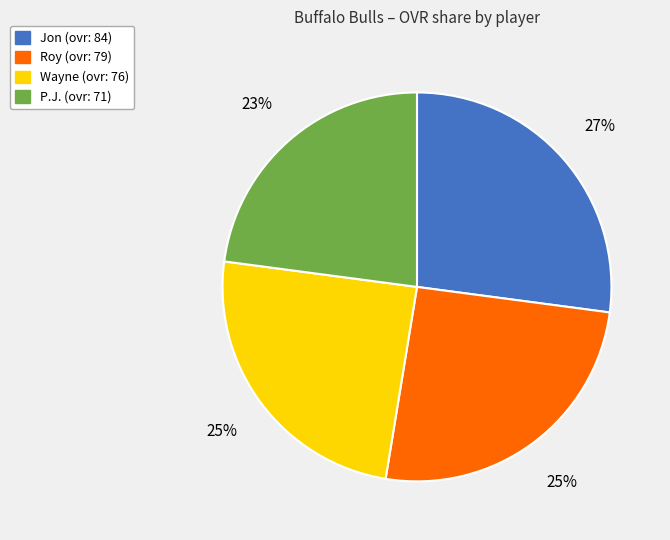

Is the sum of P.J. and Wayne greater than half?

No